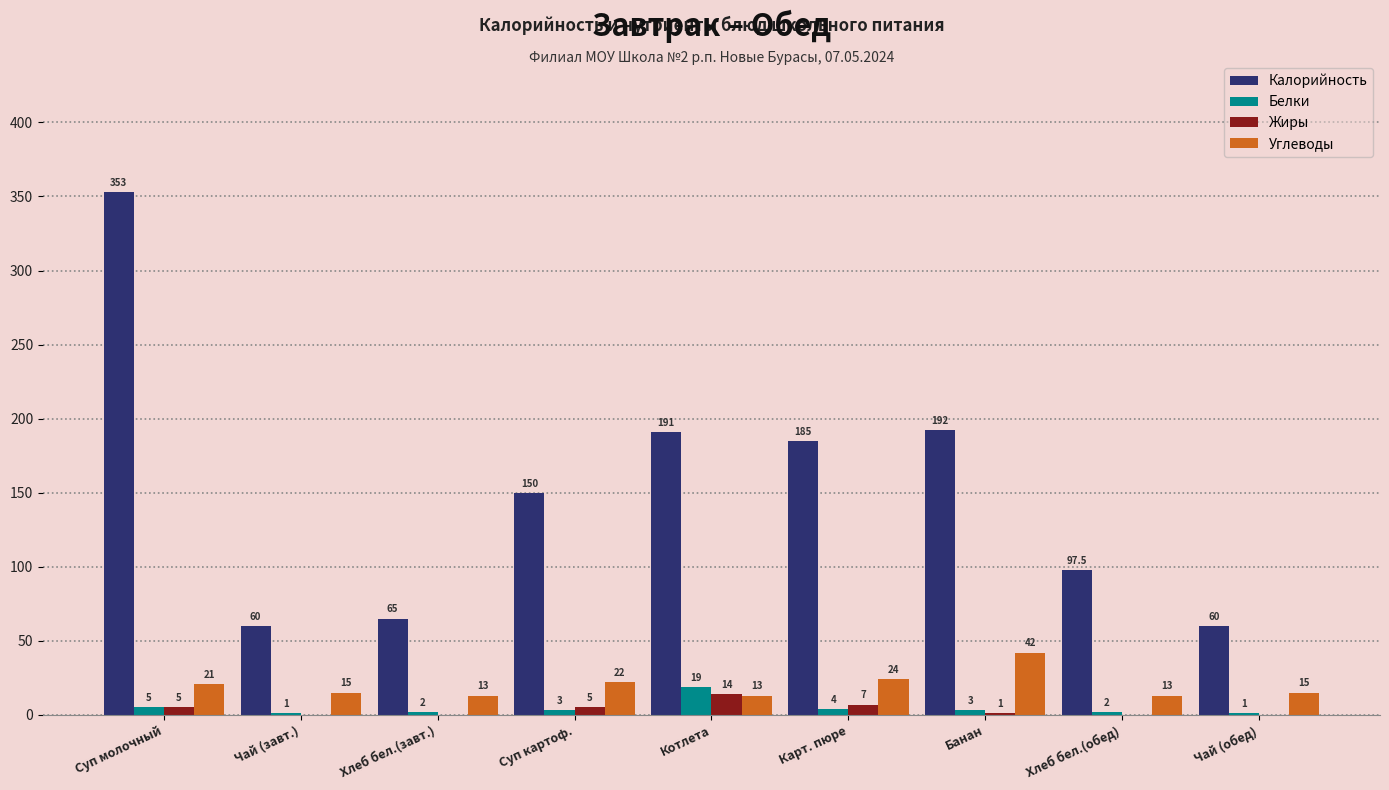

What is the sum of the Жиры values at Банан and Чай (завт.)?

1.0